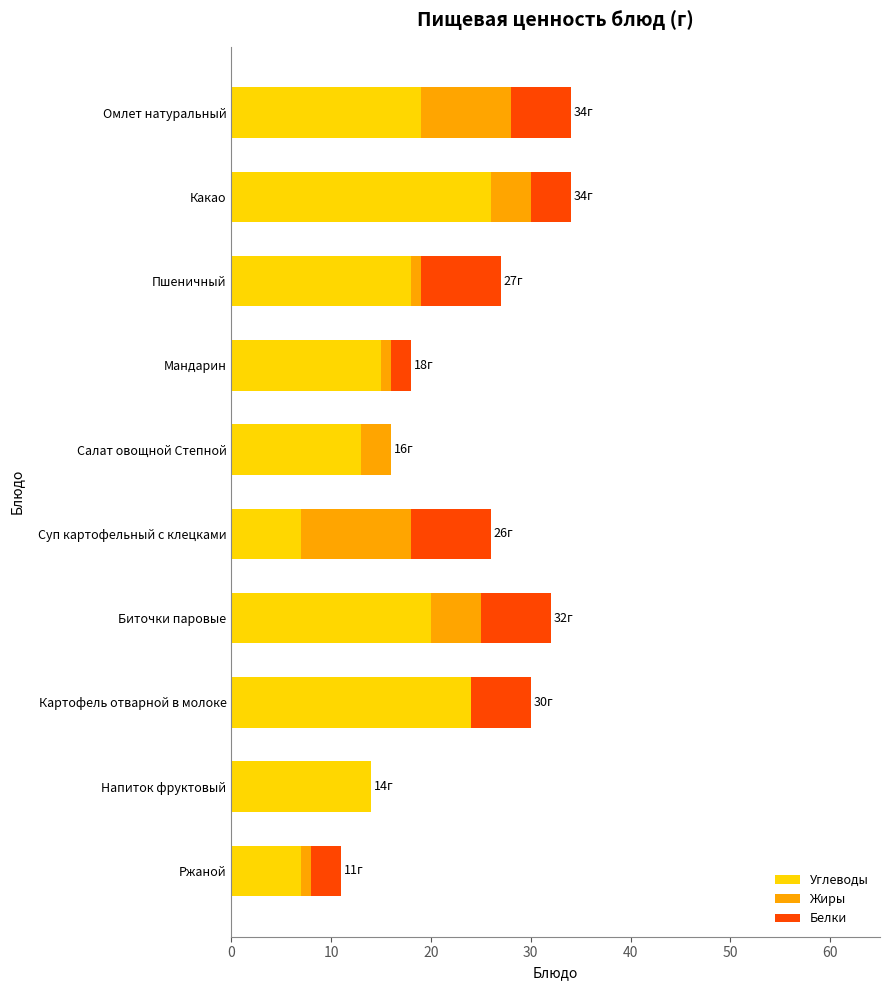

What is the maximum value for Углеводы?

26